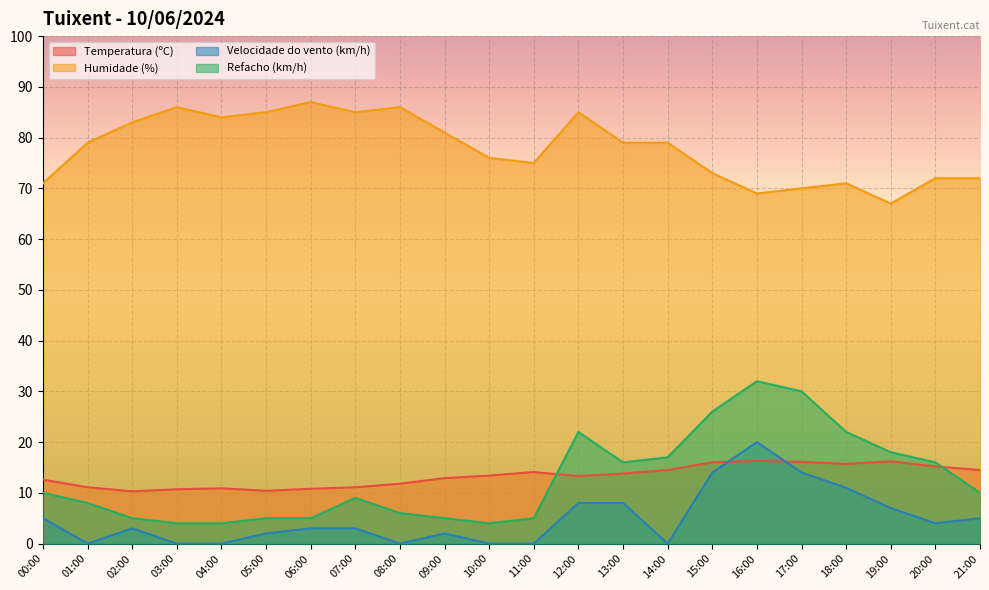

How many values in the Temperatura (ºC) series exceed 13?

12